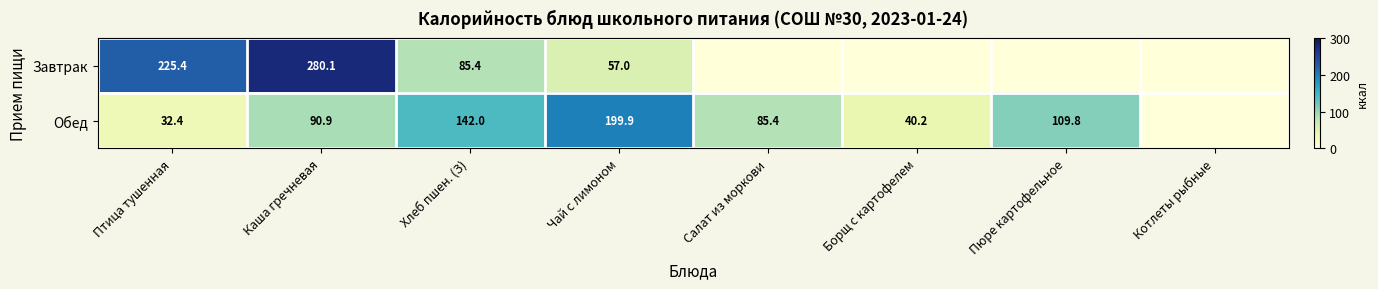

Which category has the lowest value across all series?

Салат из моркови